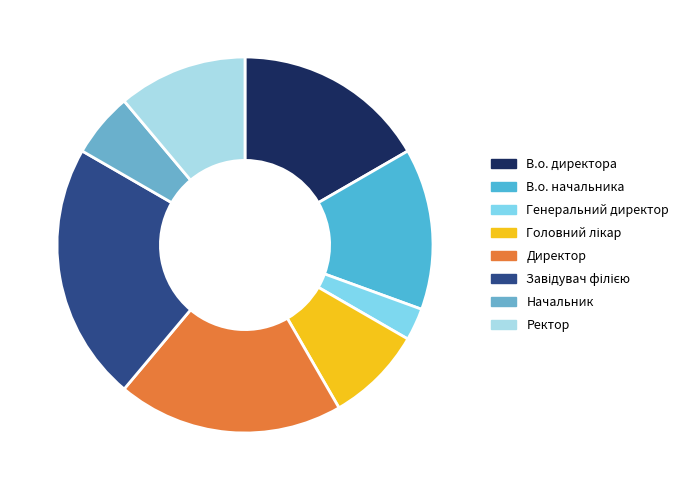

To the nearest percent, what is the average slice percentage?

12%